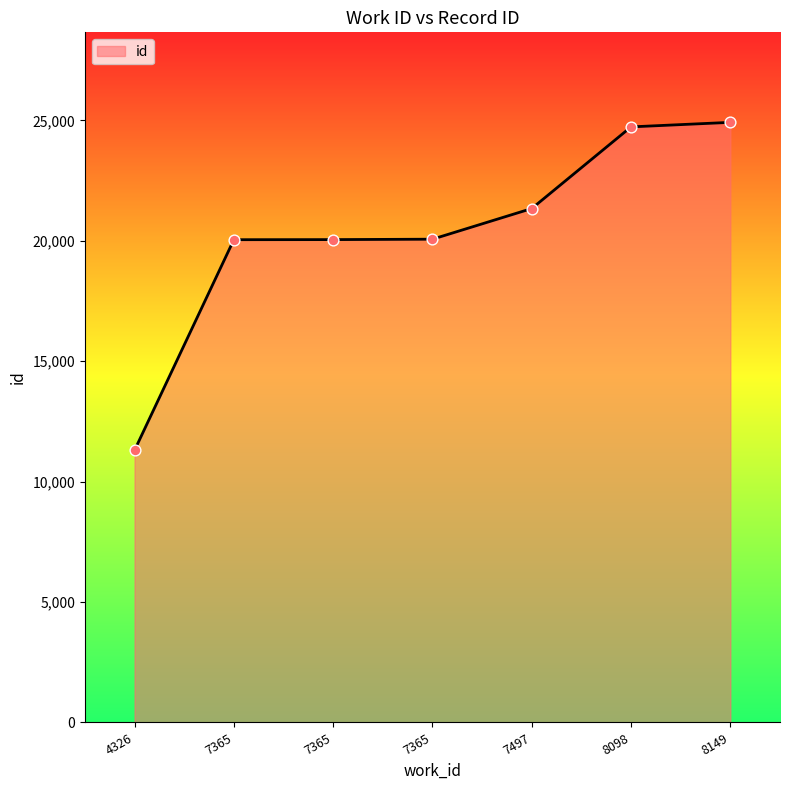

Between 7497 and 8098, which is larger?

8098